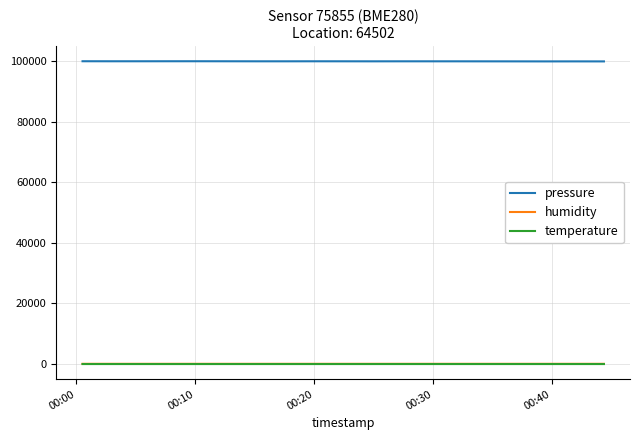

True or false: temperature and humidity intersect in this chart.

False